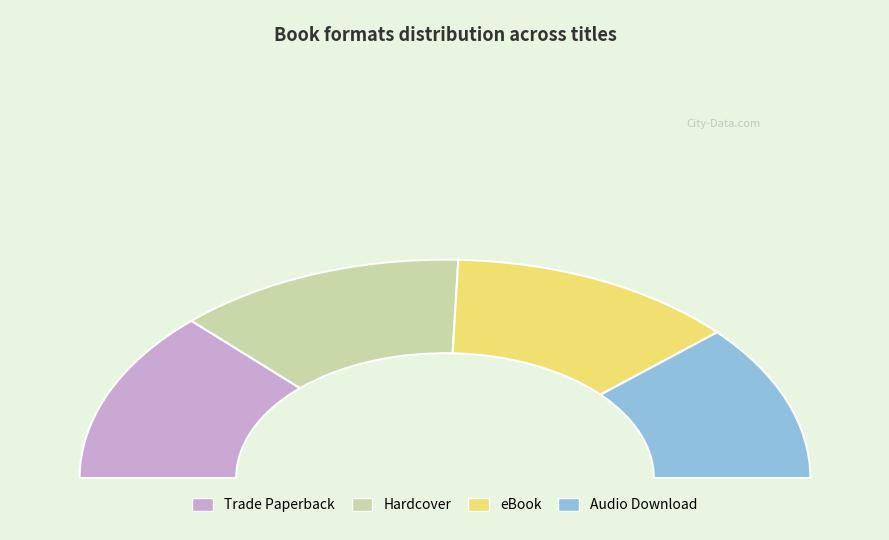

Does any single category account for the majority?

No